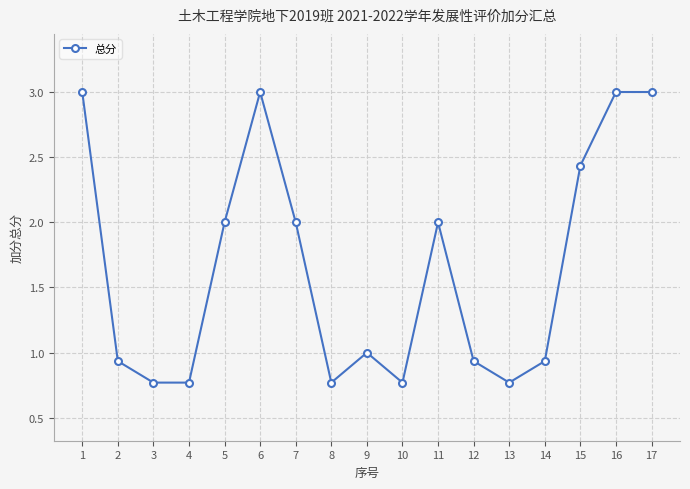

Where is the first local maximum?

6